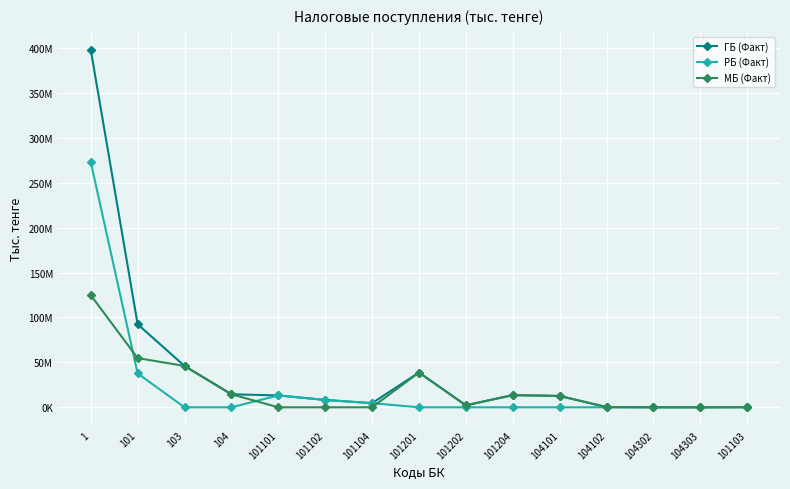

Rank the categories by РБ (Факт) value from lowest to highest.

103, 104, 101201, 101202, 101204, 104101, 104102, 104302, 104303, 101103, 101104, 101102, 101101, 101, 1